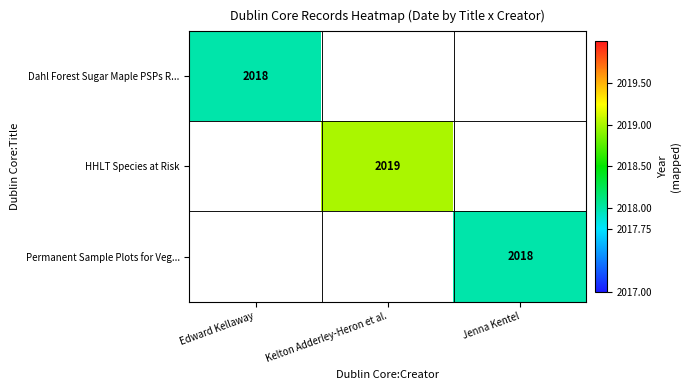

True or false: Dahl Forest Sugar Maple PSPs R... has a value of 975 at Edward Kellaway.

False